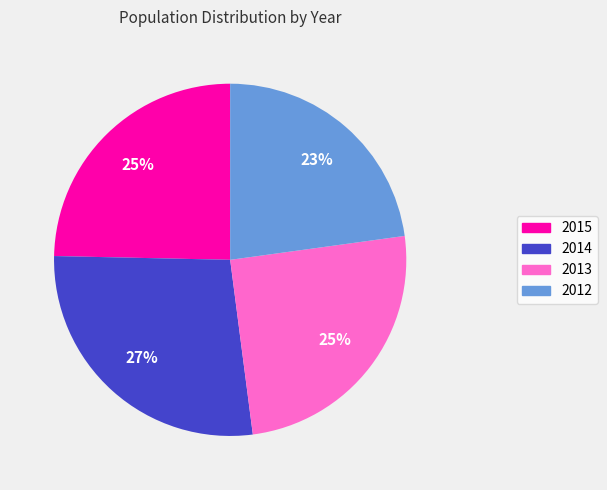

Is it true that 2014 is 27% of the pie?

True